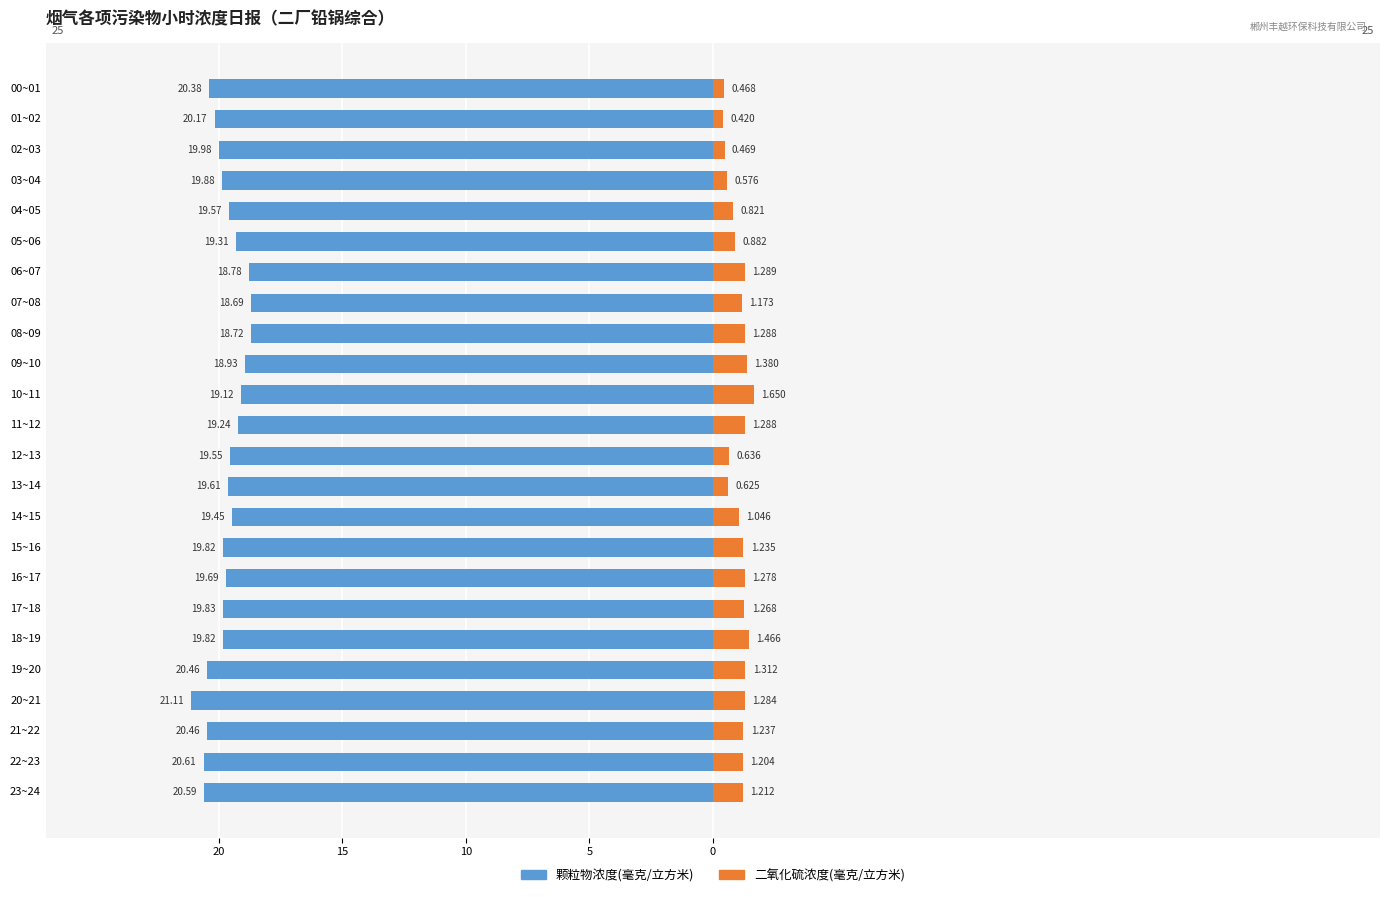

How many groups of bars are there?

24